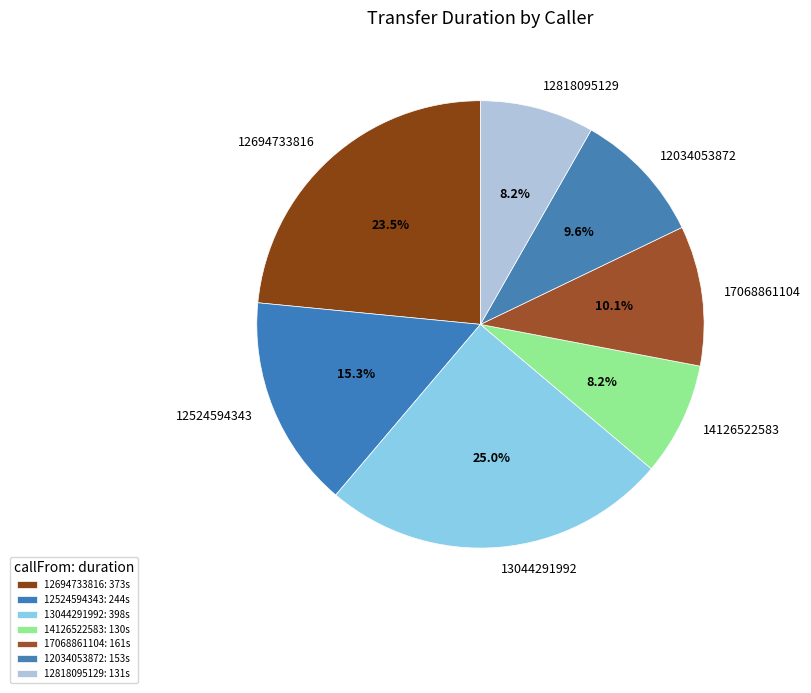

Is the sum of 12524594343 and 12034053872 greater than half?

No